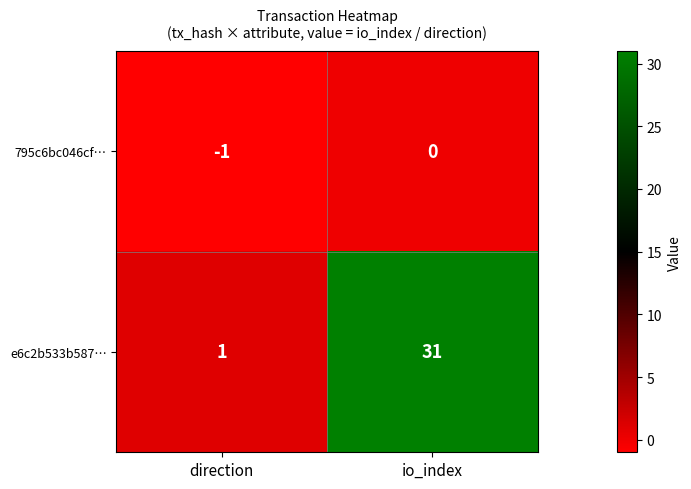

What is the total value across all series at io_index?

31